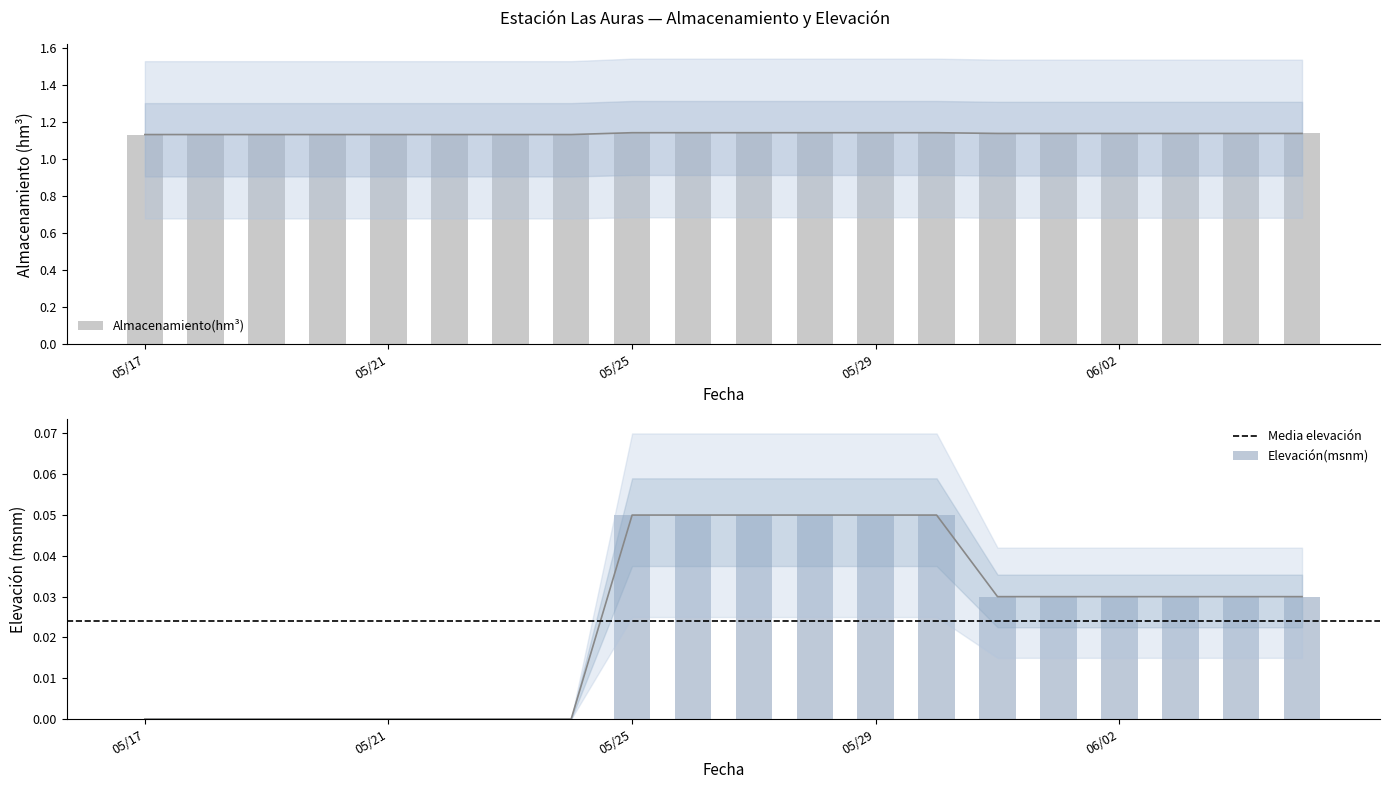

Between 05/29 and 05/21, which is larger?

05/29